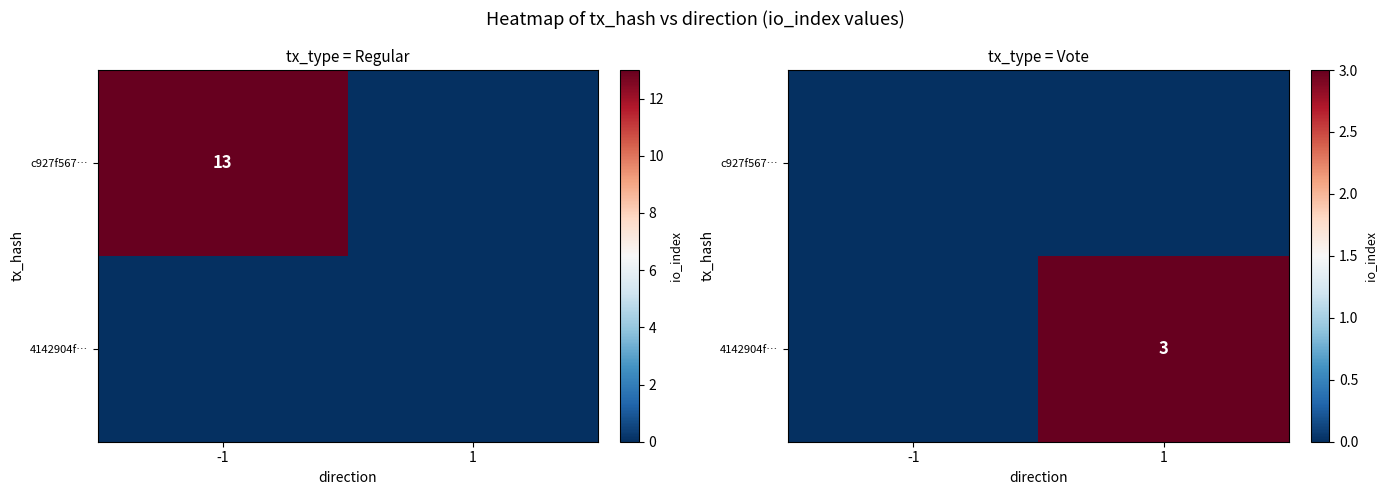

Rank the series at -1 from highest to lowest value.

c927f567…, 4142904f…